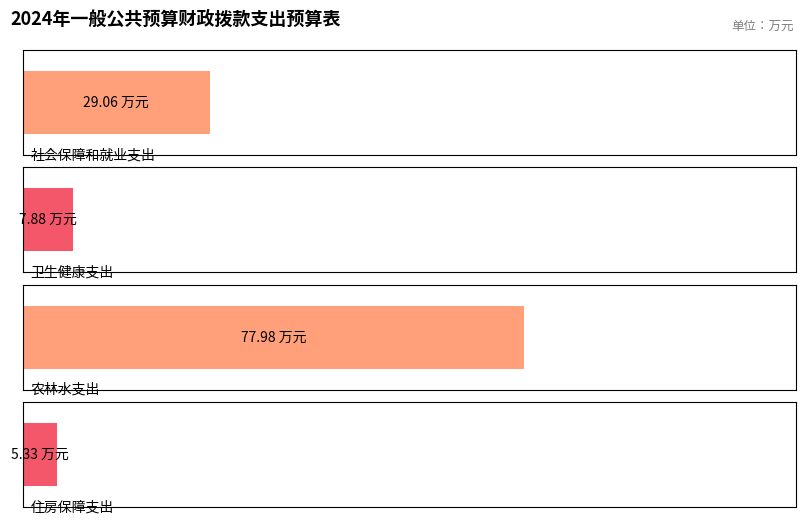

Which label corresponds to the largest value in the chart?

农林水支出